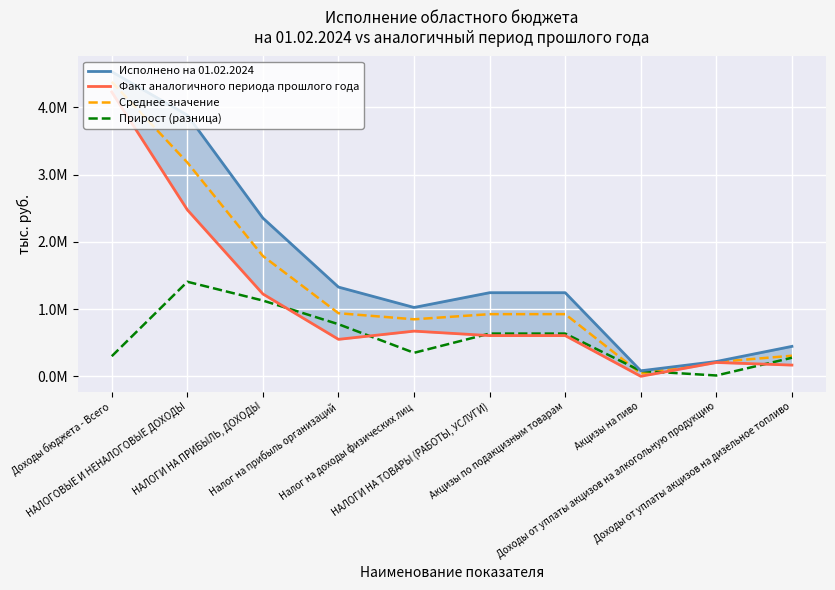

Which series has the widest spread of values?

Исполнено на 01.02.2024